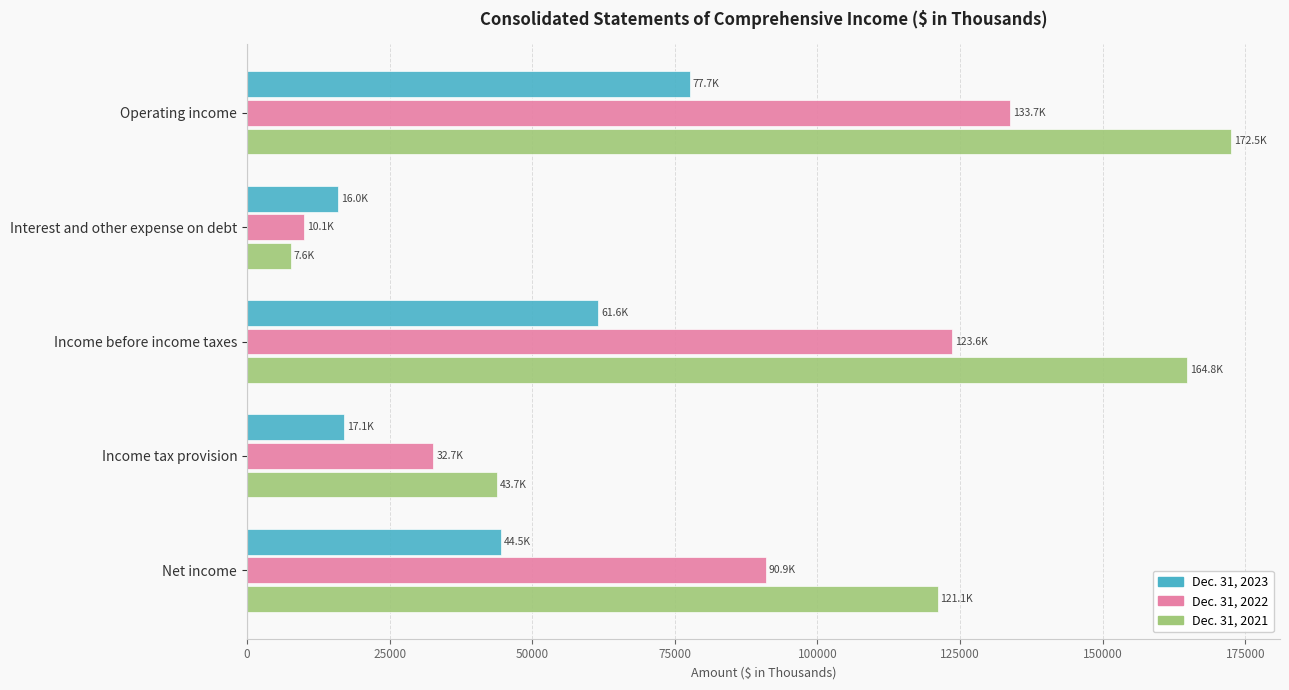

The value of Dec. 31, 2021 at Net income is 121051. True or false?

True